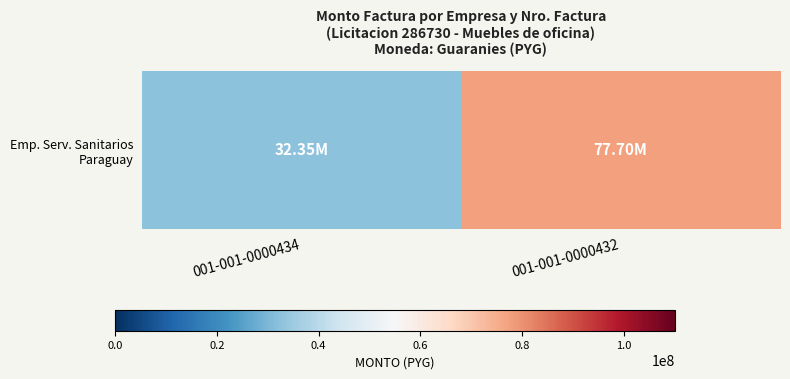

List the labels in order of value, largest first.

001-001-0000432, 001-001-0000434